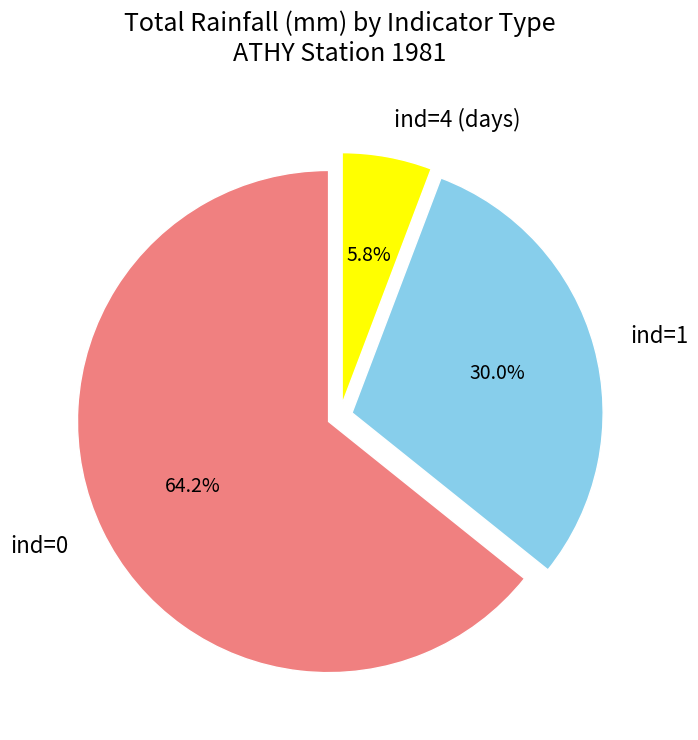

Which category has the smallest portion of the pie?

ind=4 (days)